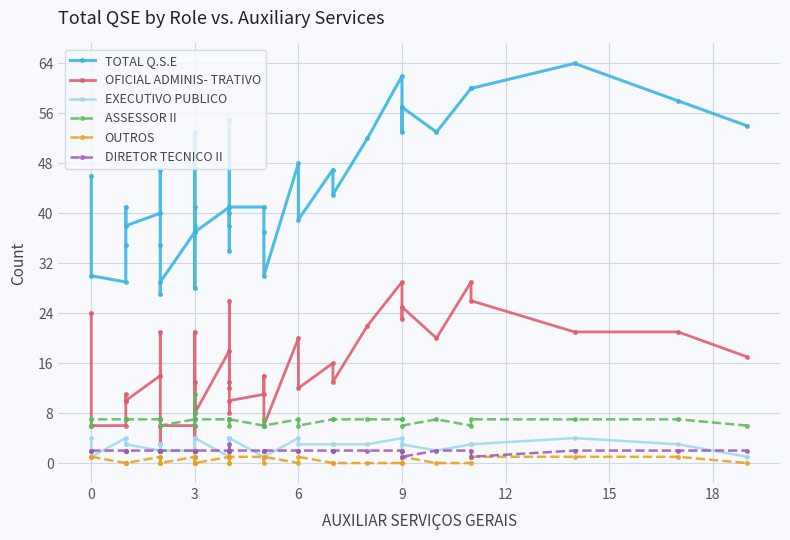

At how many categories does at least one series exceed 15?

40